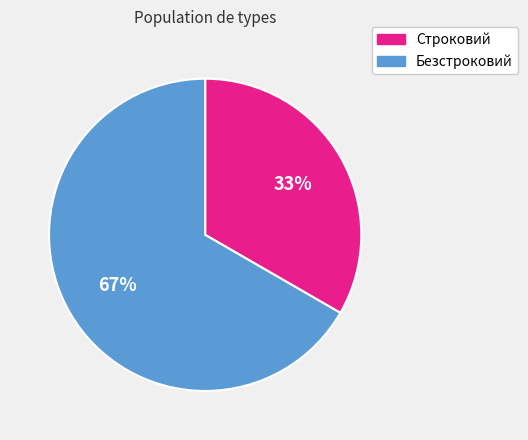

Which slice is the smallest?

Строковий